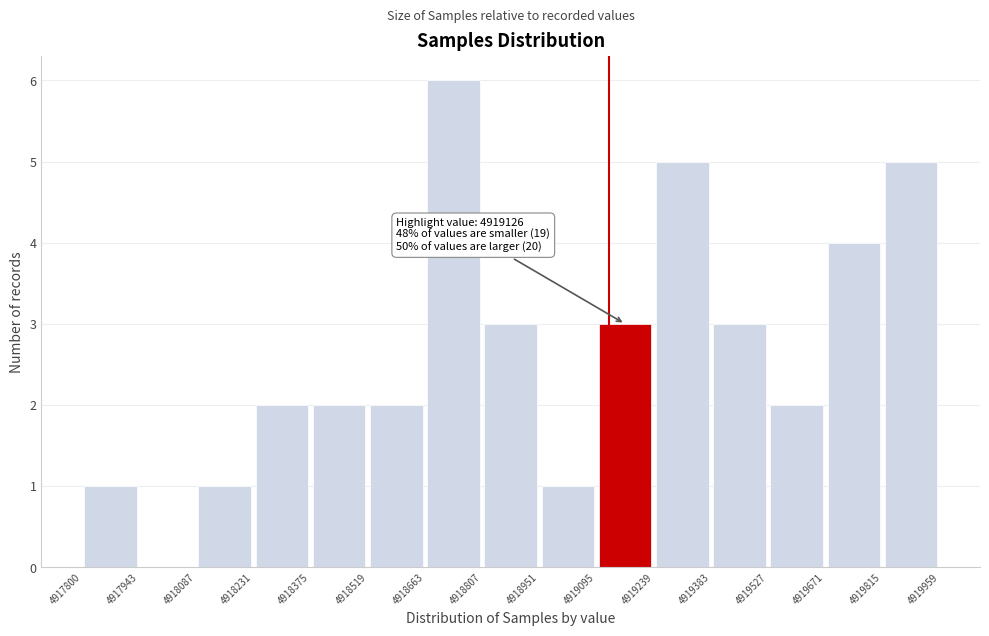

Over which range of the x-axis is the bar tallest?

4918663 to 4918807